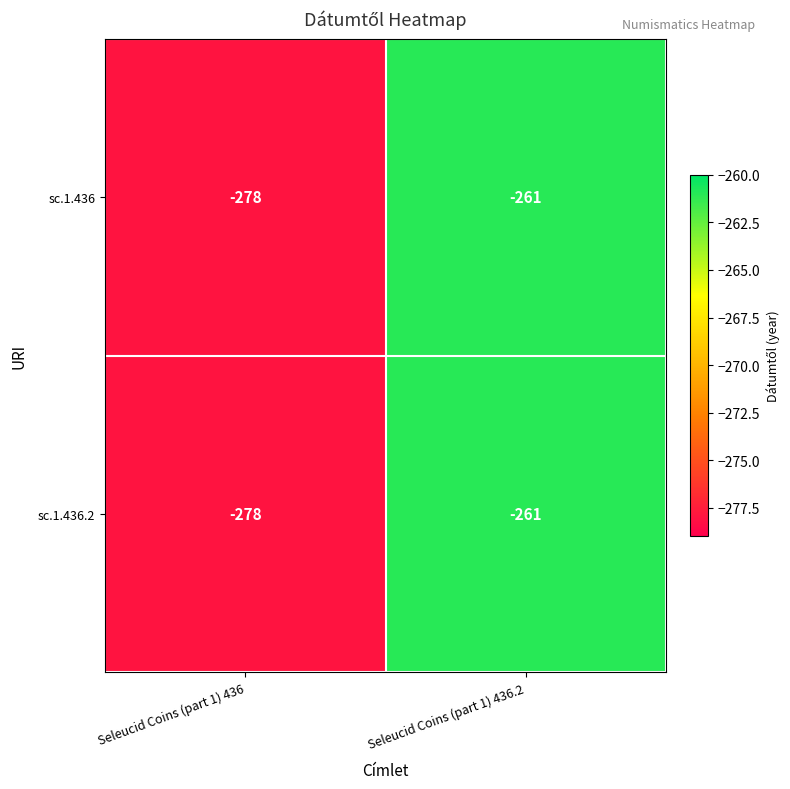

How many categories are shown in the chart?

2